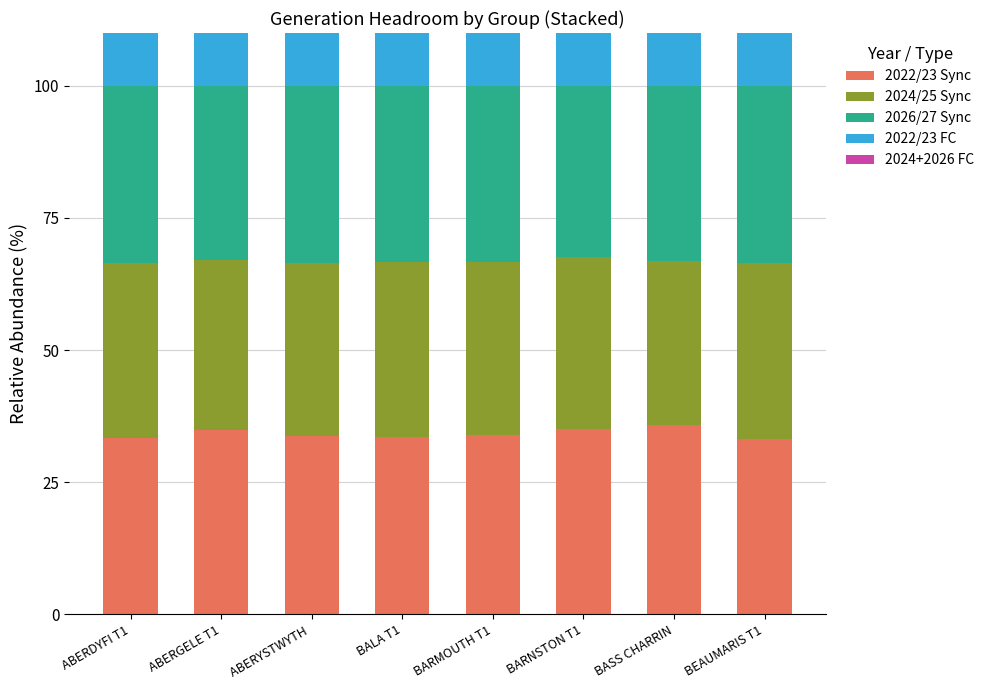

Between ABERYSTWYTH  and BASS CHARRIN, which is larger?

BASS CHARRIN